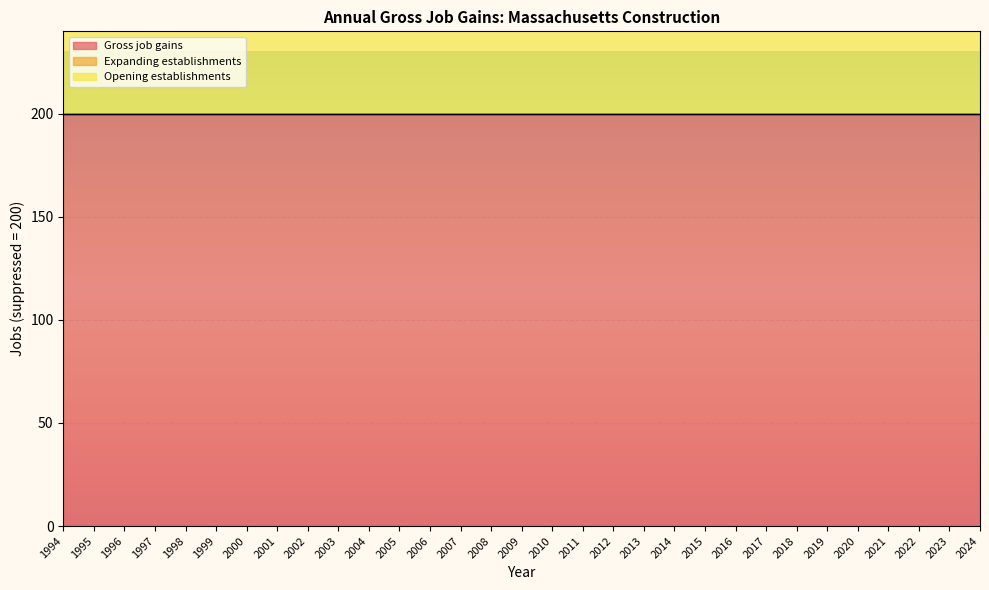

The Gross job gains series shows 55 at 2018. True or false?

False